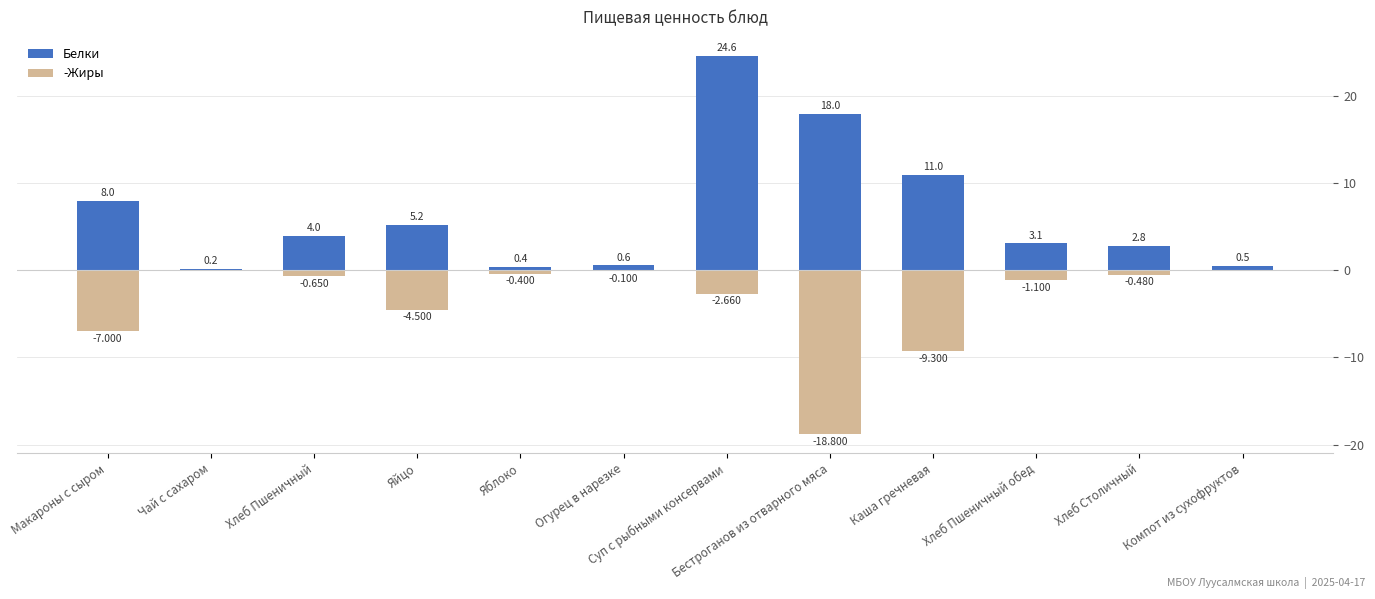

What is the spread (max minus min) of values at Хлеб Столичный?

3.3